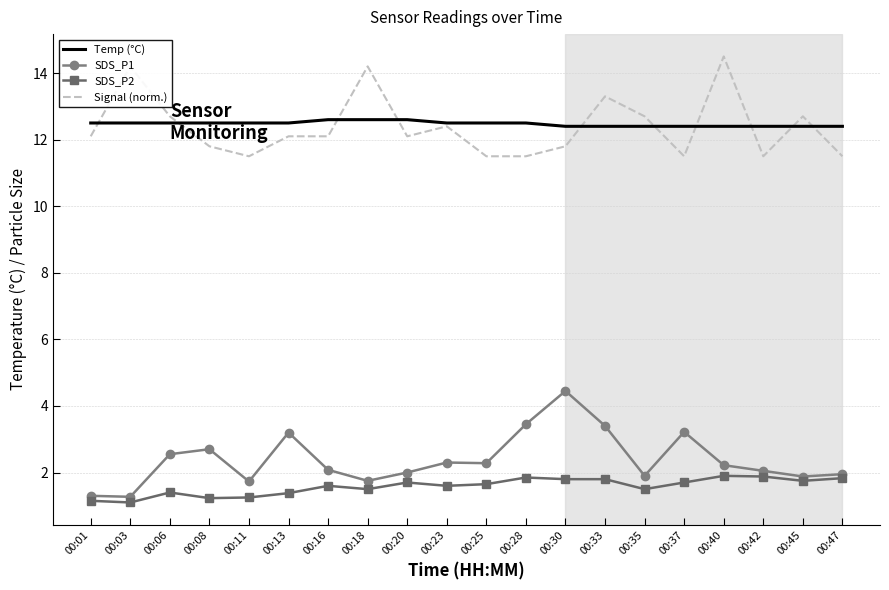

What is the lowest value of the SDS_P2 series?

1.1